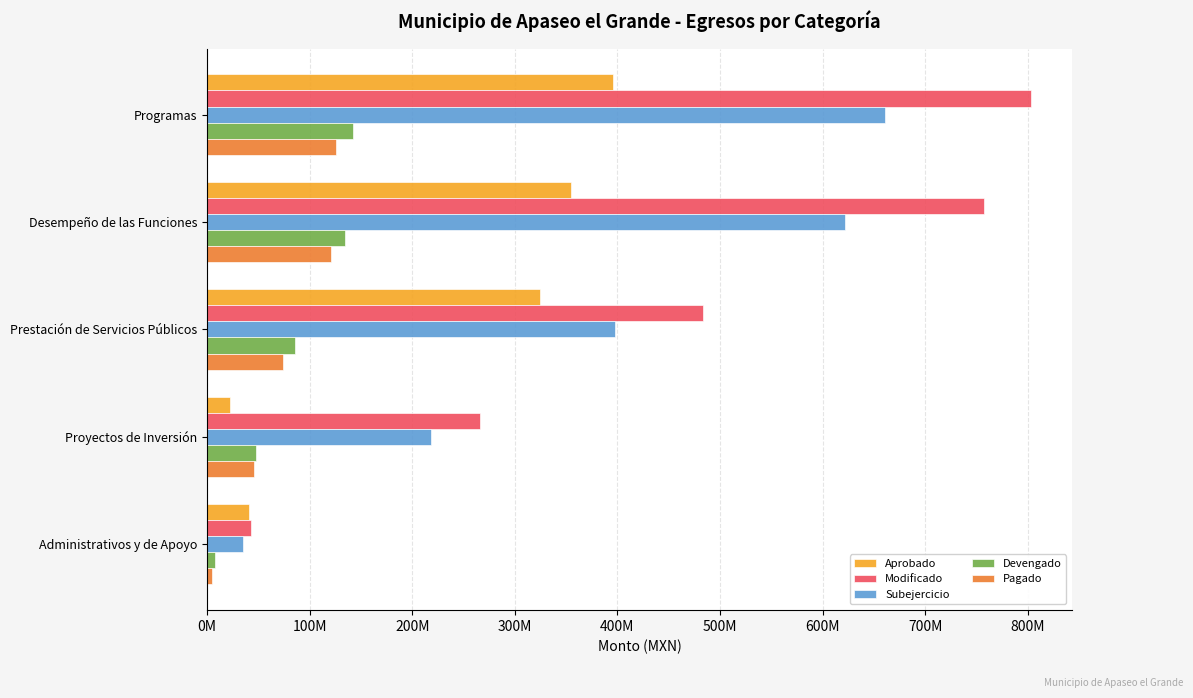

Rank the categories by Modificado value from highest to lowest.

Programas, Desempeño de las Funciones, Prestación de Servicios Públicos, Proyectos de Inversión, Administrativos y de Apoyo